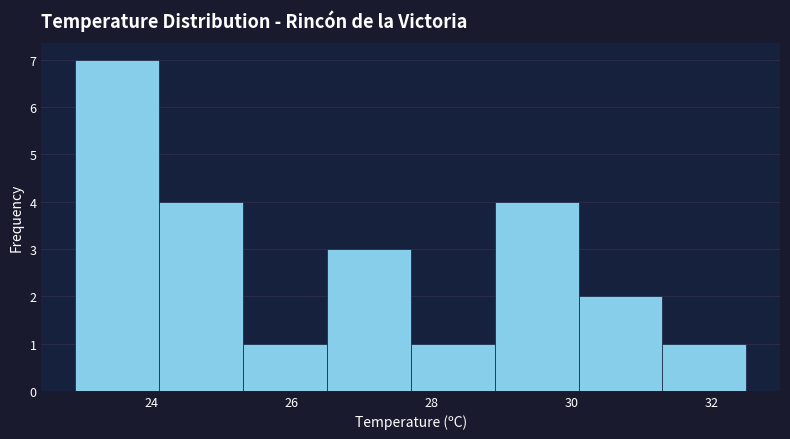

Reading left to right, list every bar in this chart as the range it spans on the x-axis followed by its height. Neither the bar edges nor the heights are printed on the chart, so give them approximately, as read against the axes.

22.9 to 24.1: 7
24.1 to 25.3: 4
25.3 to 26.5: 1
26.5 to 27.7: 3
27.7 to 28.9: 1
28.9 to 30.1: 4
30.1 to 31.3: 2
31.3 to 32.5: 1